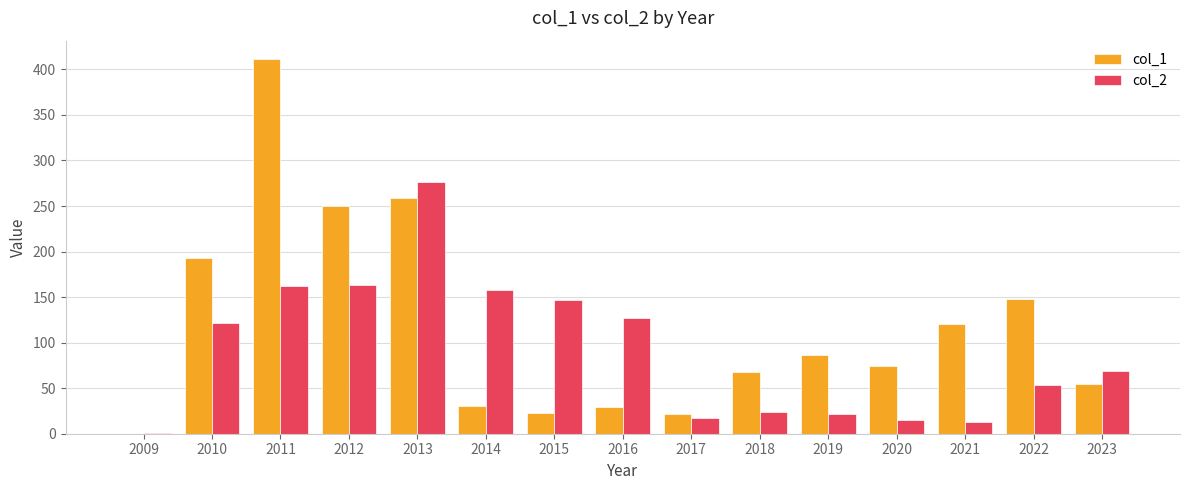

What is the greatest value displayed?

411